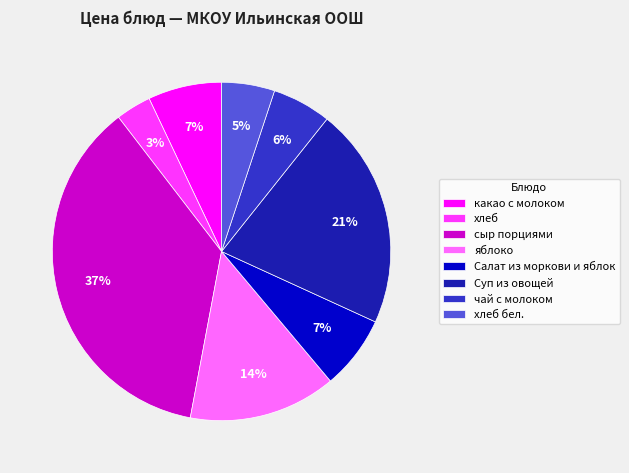

Combined, do Суп из овощей and сыр порциями account for over 50%?

Yes